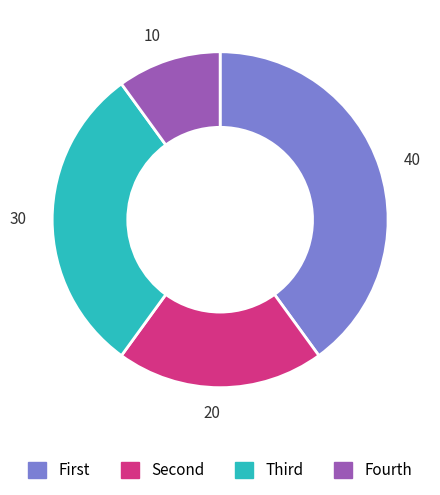

Which category has the smallest portion of the pie?

10